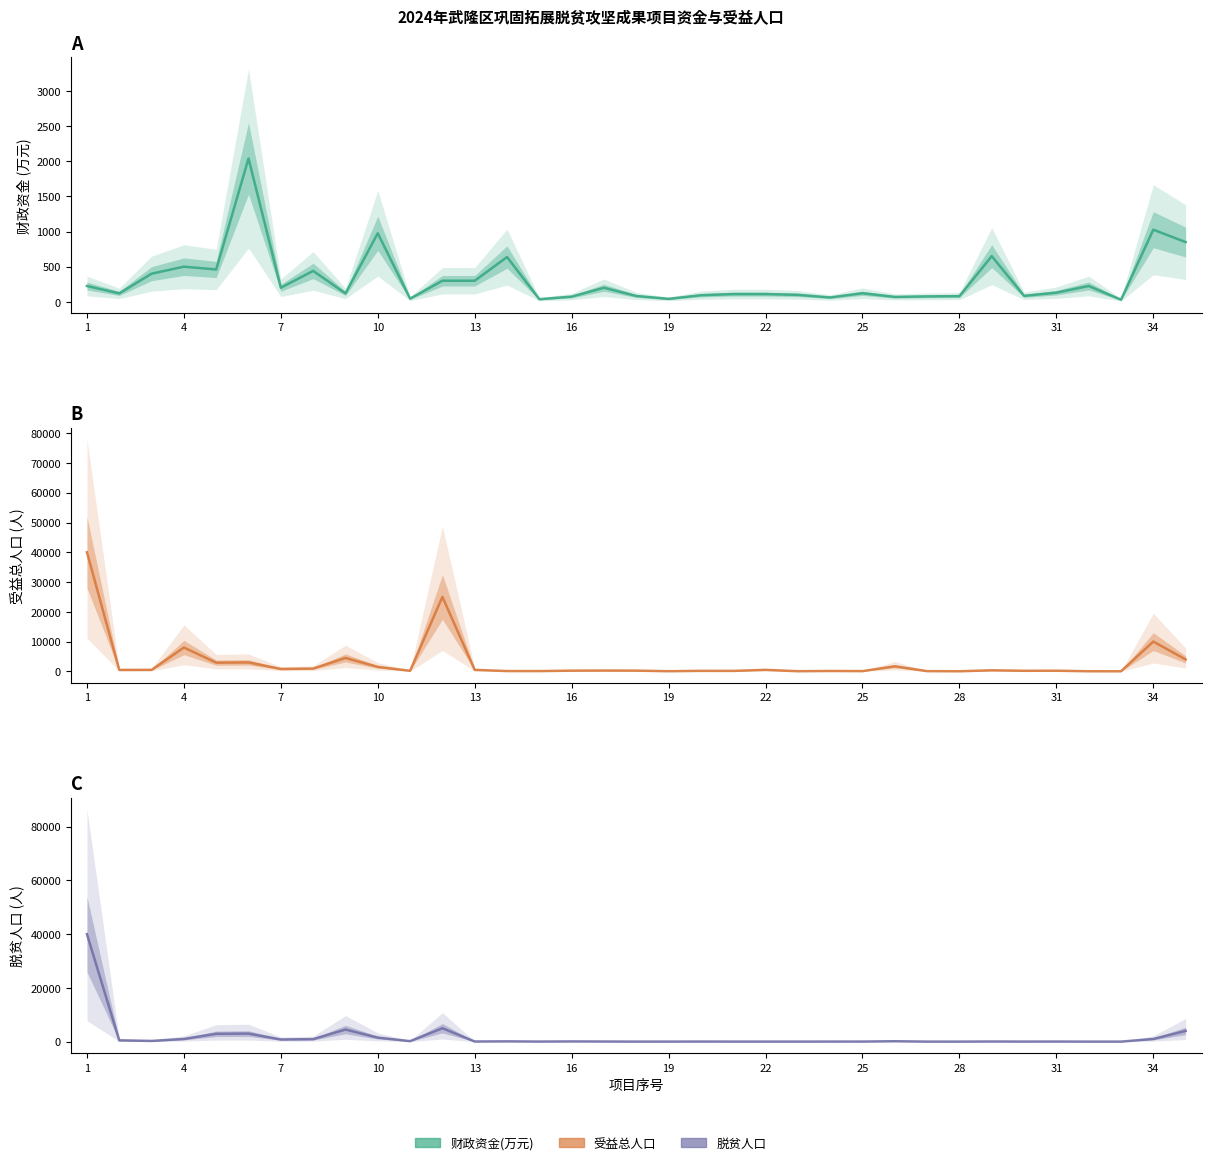

Rank the series by their maximum value, from lowest to highest.

财政资金(万元), 受益总人口, 脱贫人口